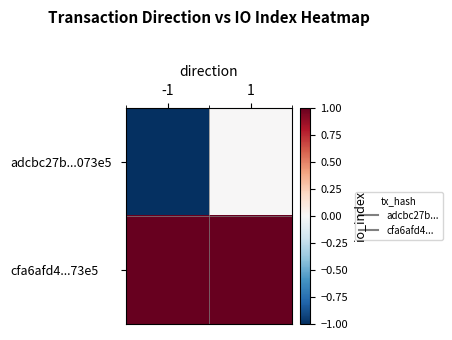

Rank the series by their average value, from highest to lowest.

cfa6afd4...73e5, adcbc27b...073e5